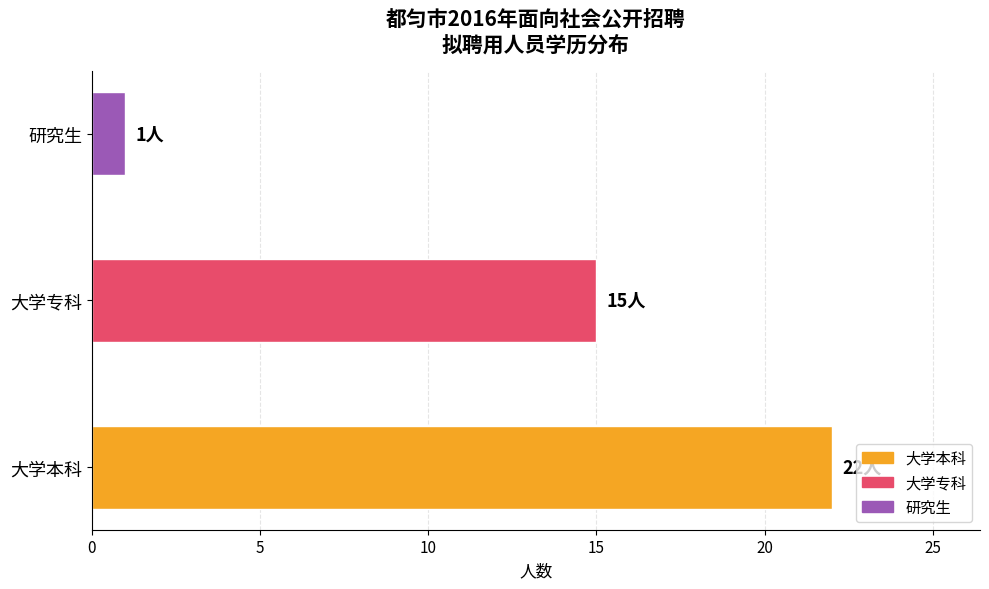

Count the number of data series in this chart.

1